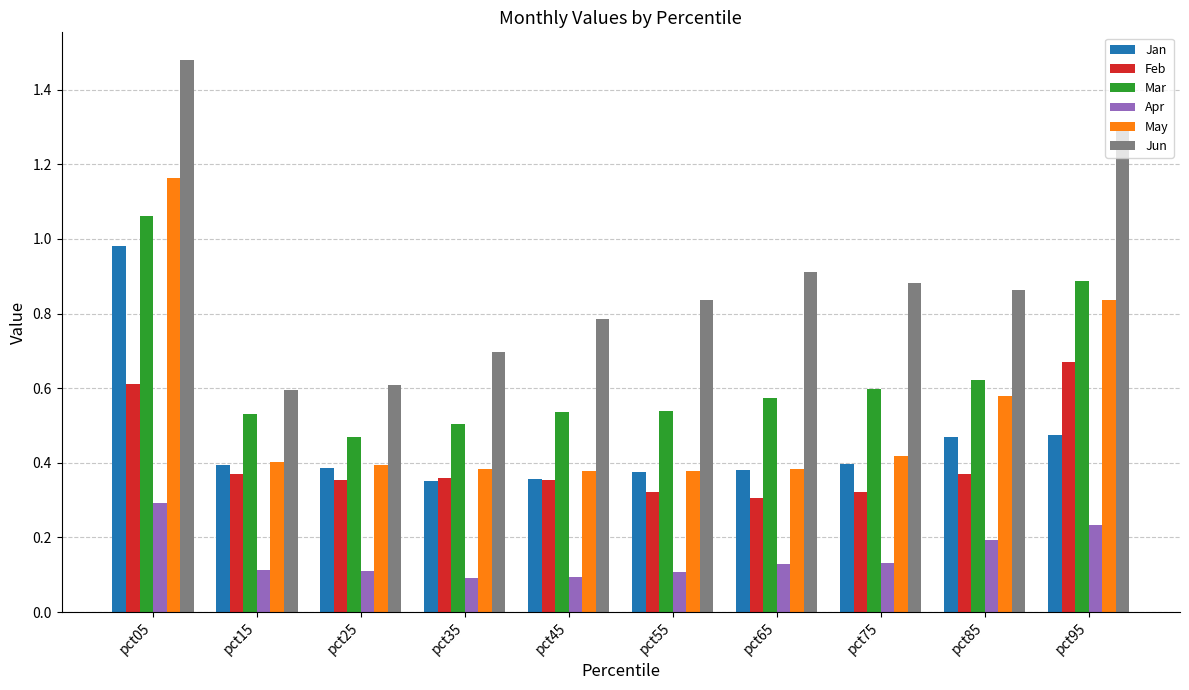

At which category is the sum across all series the highest?

pct05